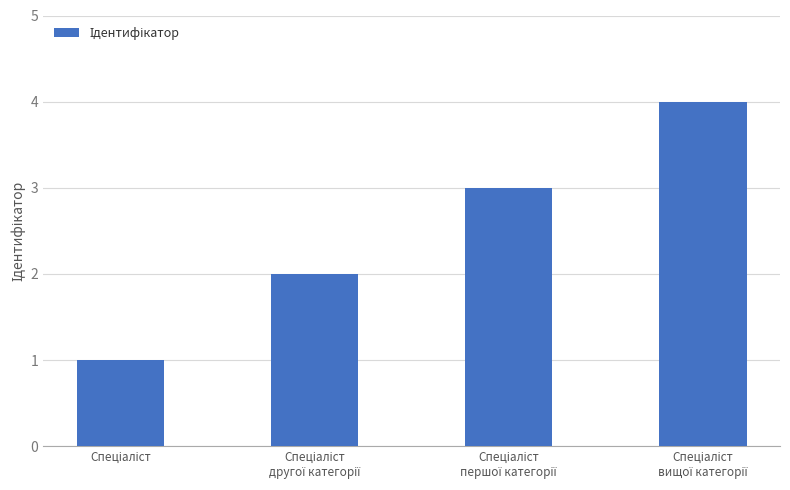

What is the difference between the maximum and minimum values?

3